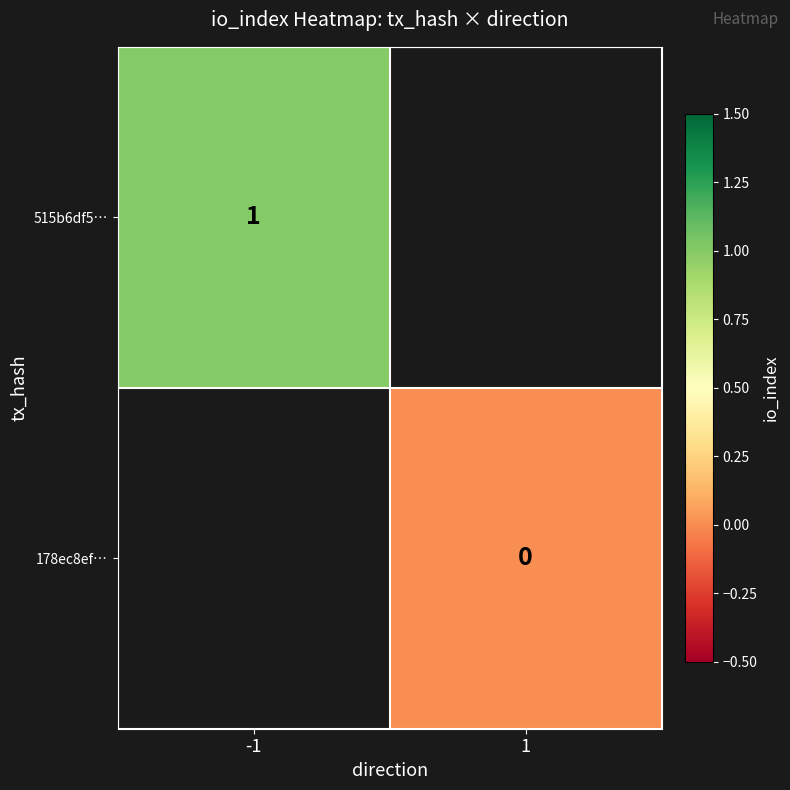

Is it true that 515b6df5… equals 0 at -1?

False